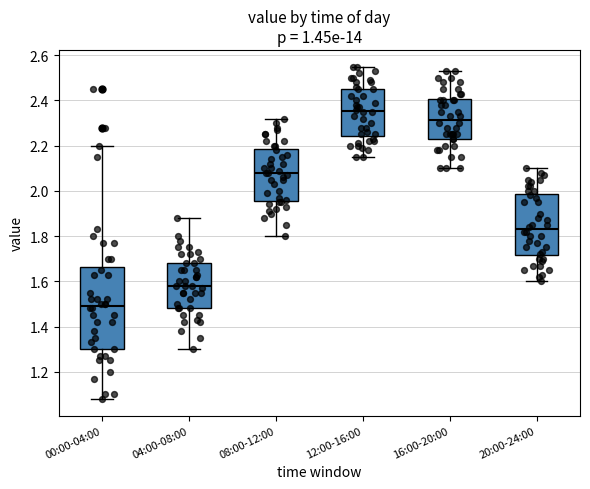

Which box's median line is the highest?

12:00-16:00